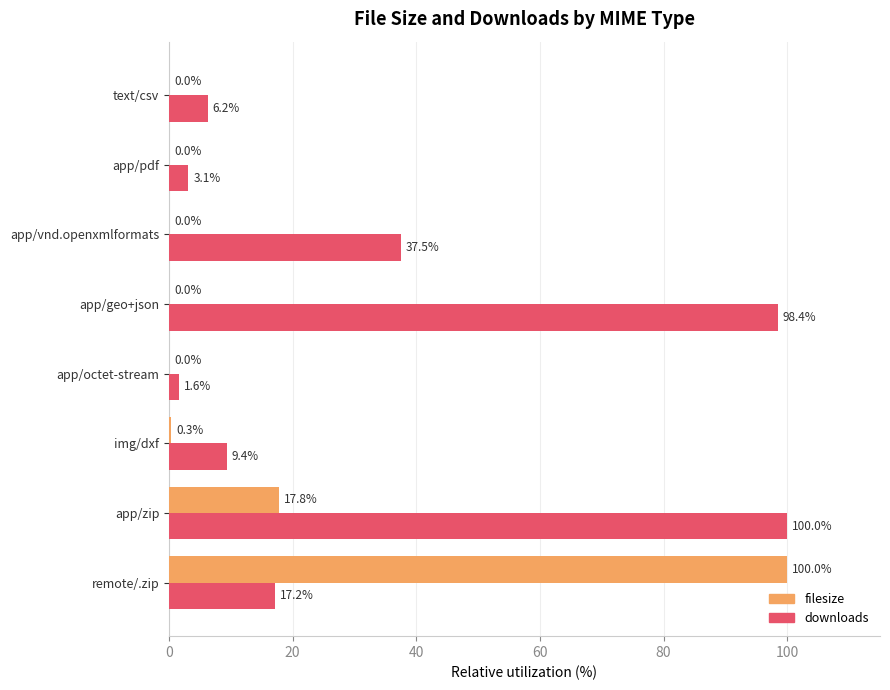

Between app/geo+json and text/csv, which series saw the biggest shift?

downloads